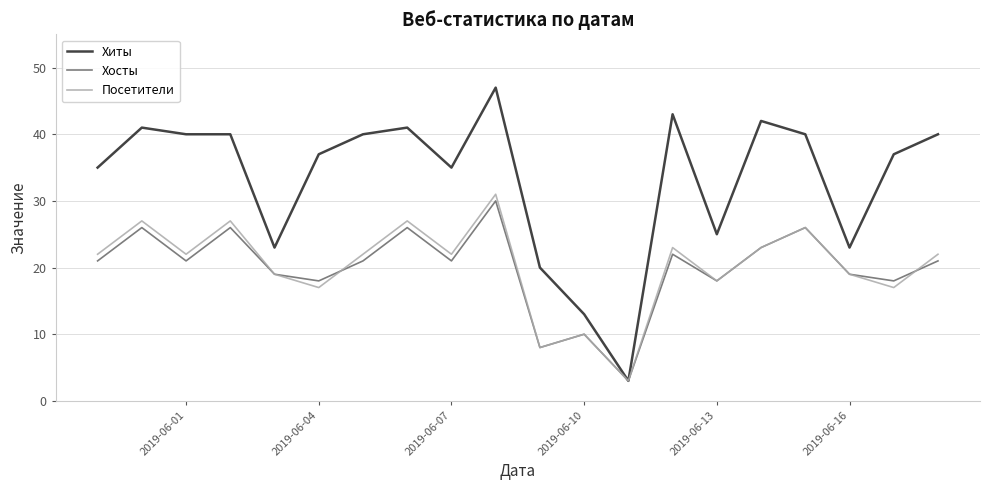

Which series has the largest range (max minus min)?

Хиты